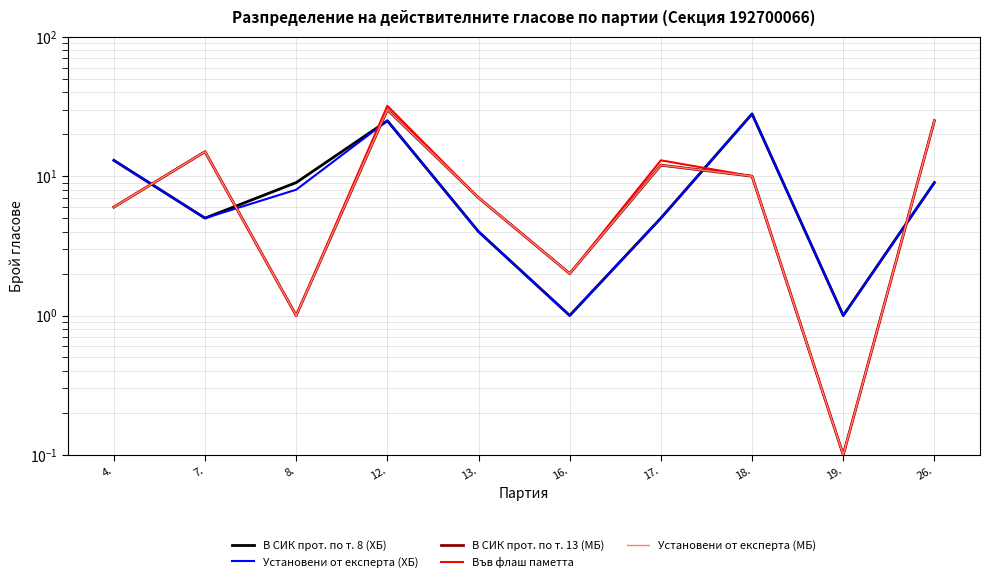

True or false: В СИК прот. по т. 8 (ХБ) and Установени от експерта (ХБ) intersect in this chart.

False